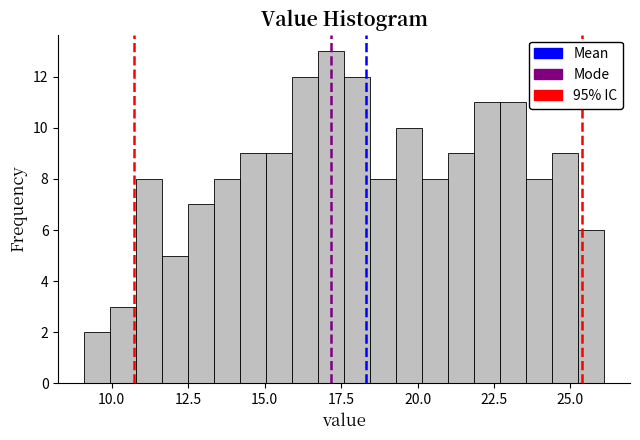

Around what value on the x-axis is the tallest bar? Give the approximate position of its centre, as read against the axis.

17.0